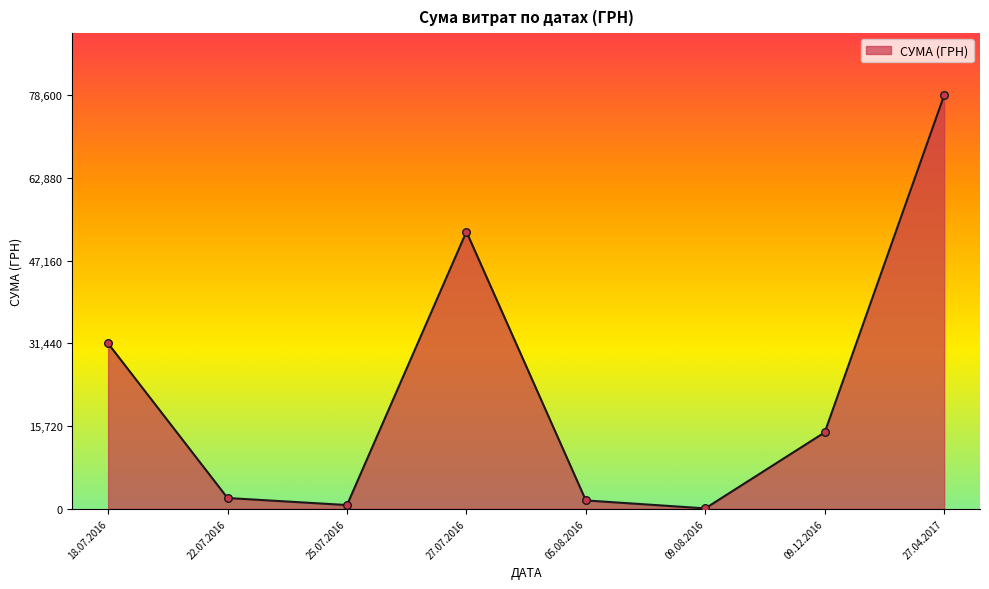

Approximately how many times larger is the value at 18.07.2016 compared to 09.12.2016?

2.2